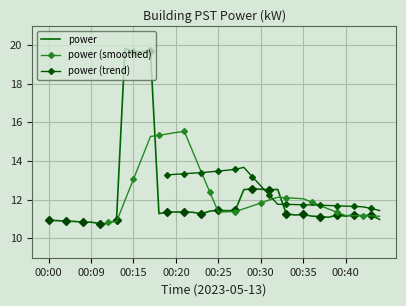

True or false: the data shows 17.0 at 00:21.

False